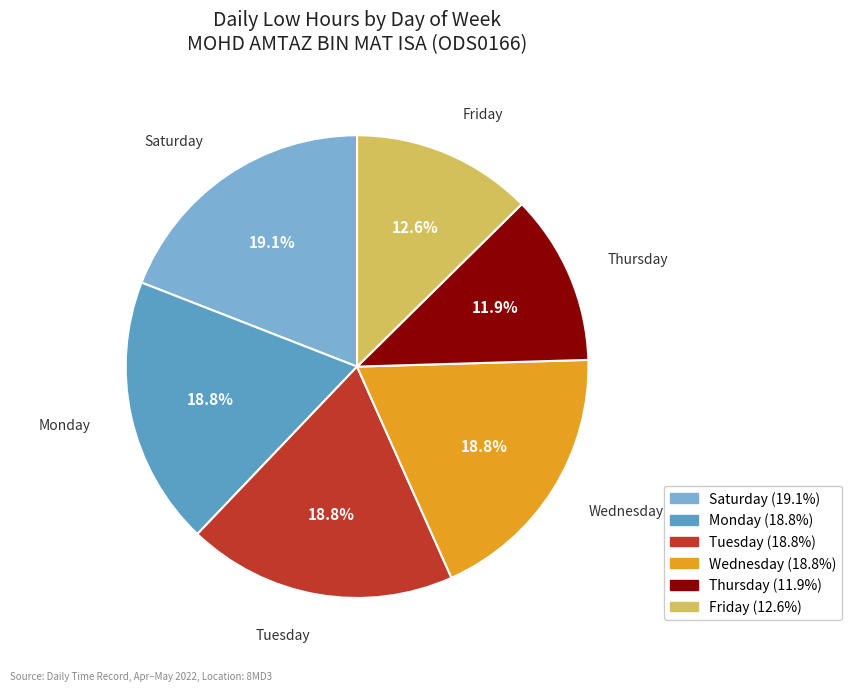

Is there a majority slice in this chart?

No